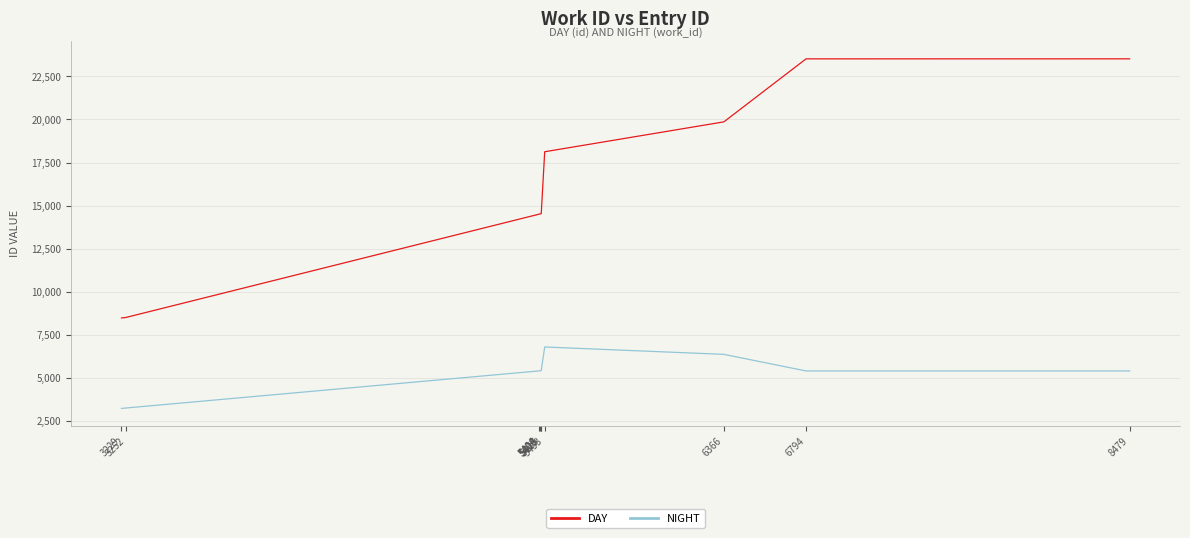

True or false: NIGHT has a value of 5404 at 6794.

True